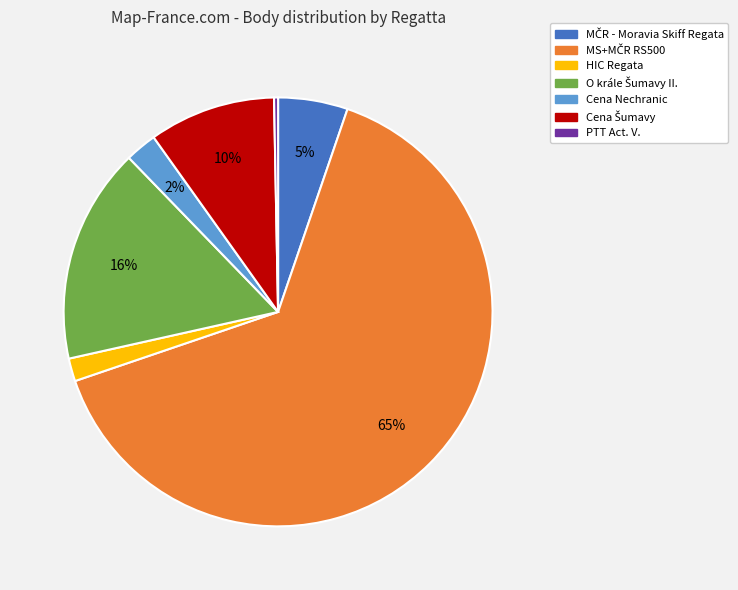

Does any single category account for the majority?

Yes